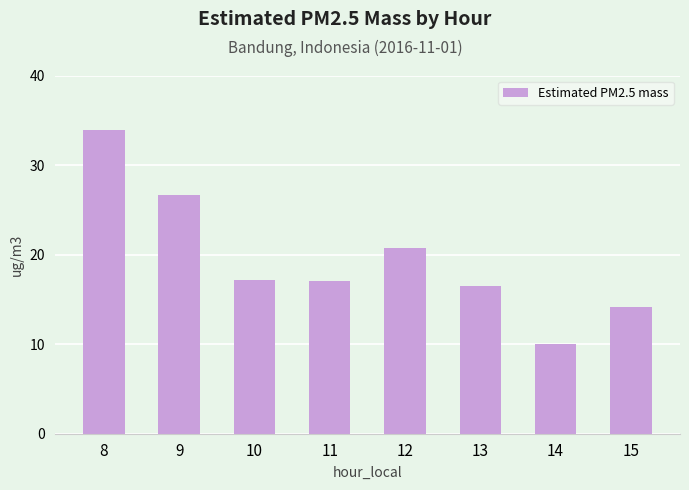

What is the value of the 8th bar from the left?

14.1